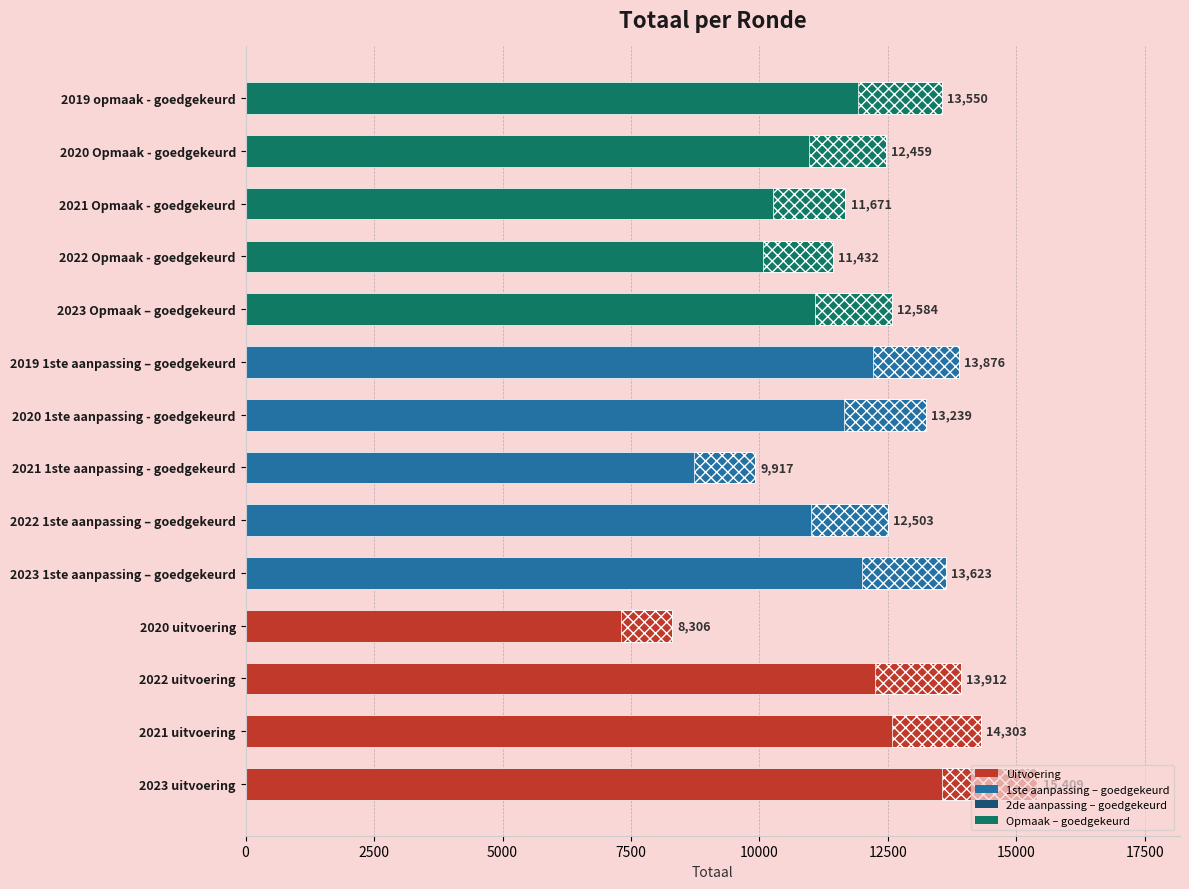

Is it true that the value at 2021 uitvoering is 6712?

False